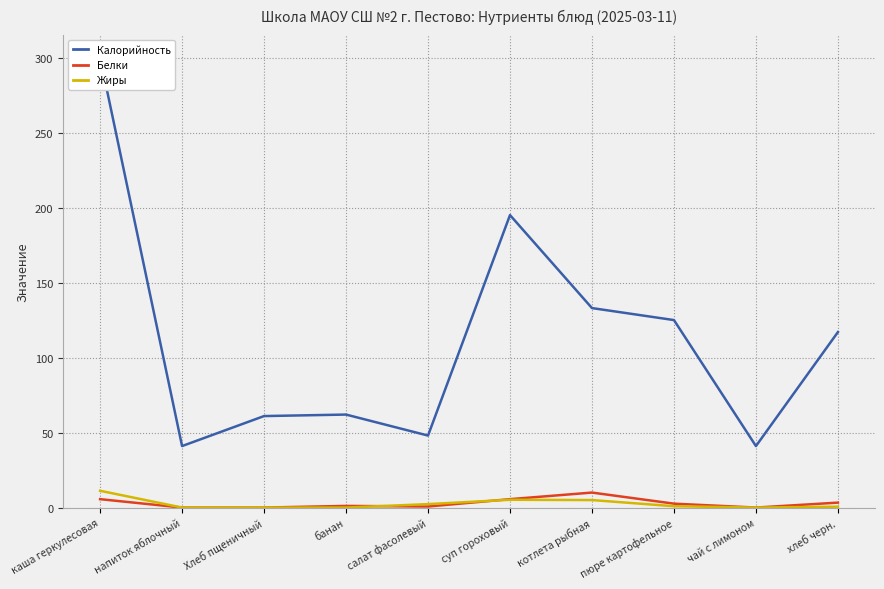

At which label is Жиры closest to 5?

котлета рыбная